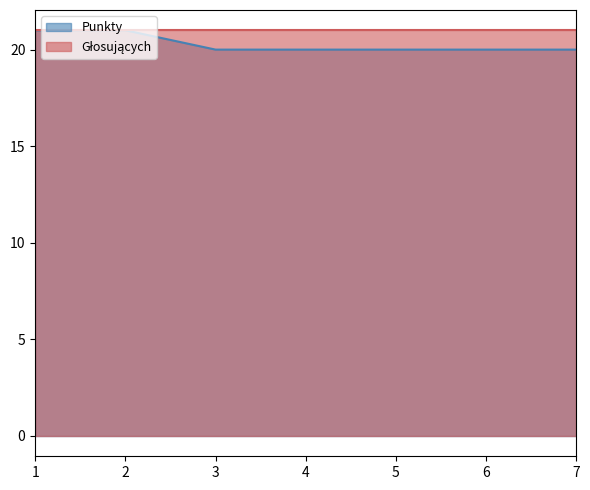

Is it true that the value at 3 is 10?

False